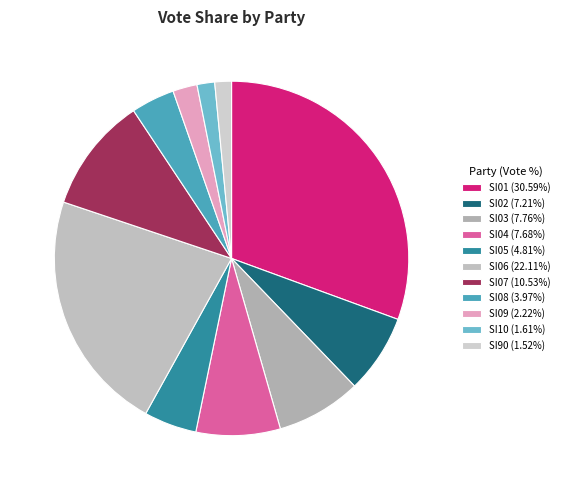

Count the number of slices in the pie.

11